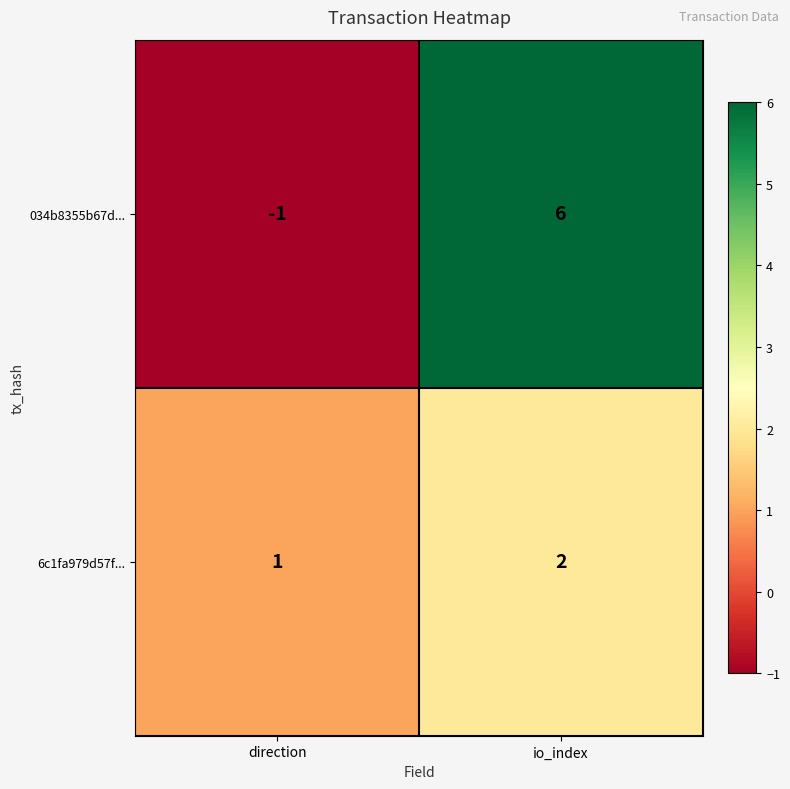

How many series are shown in this chart?

2